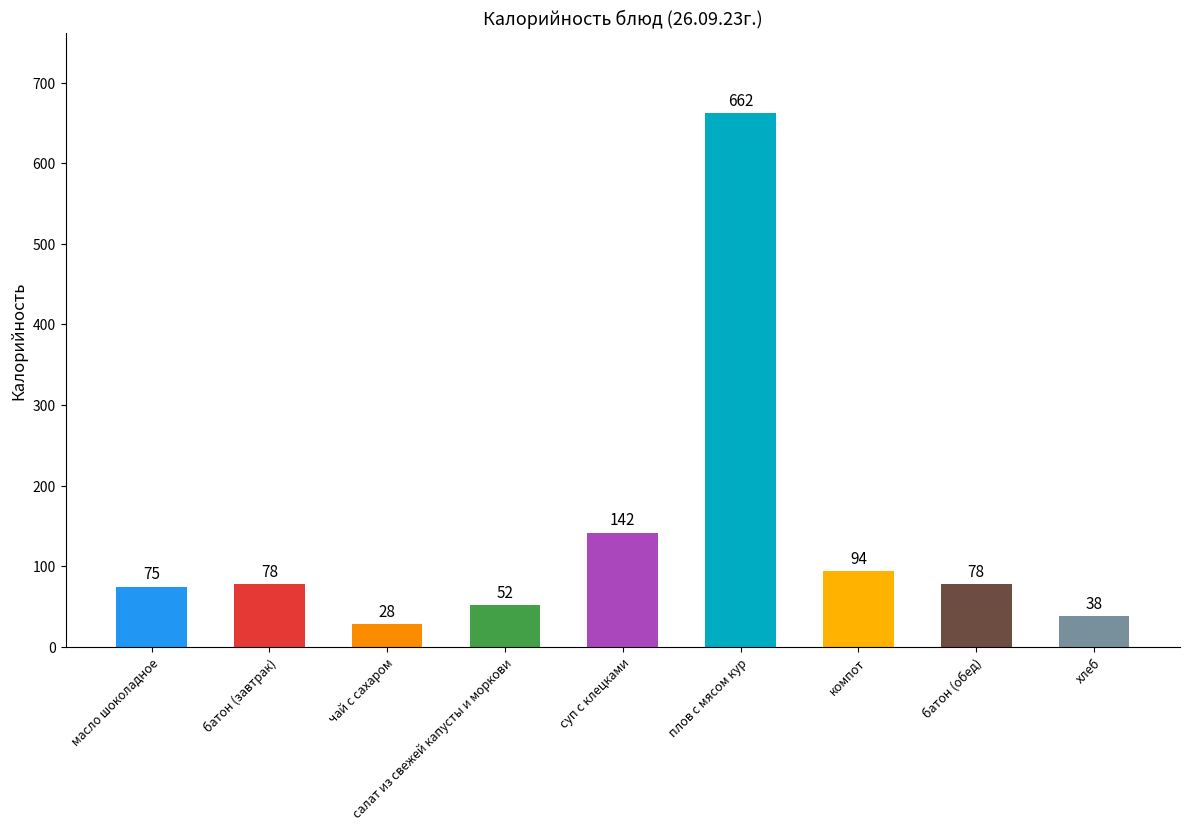

Approximately how many times larger is the value at суп с клецками compared to компот?

1.5